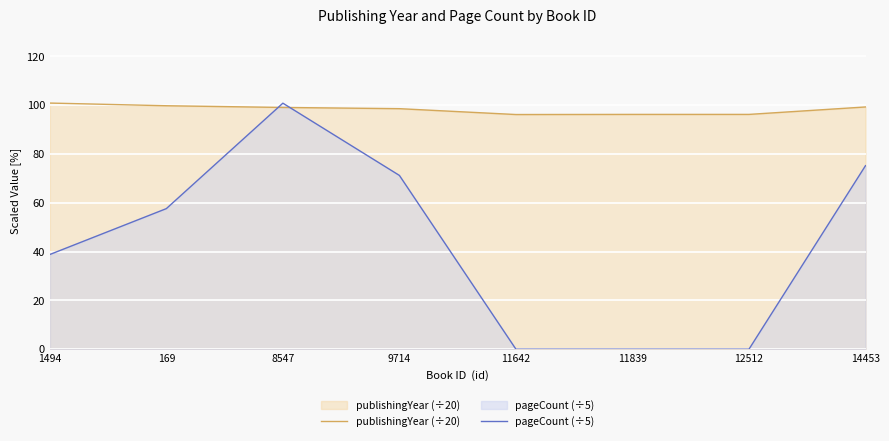

What is the greatest value displayed?

100.8